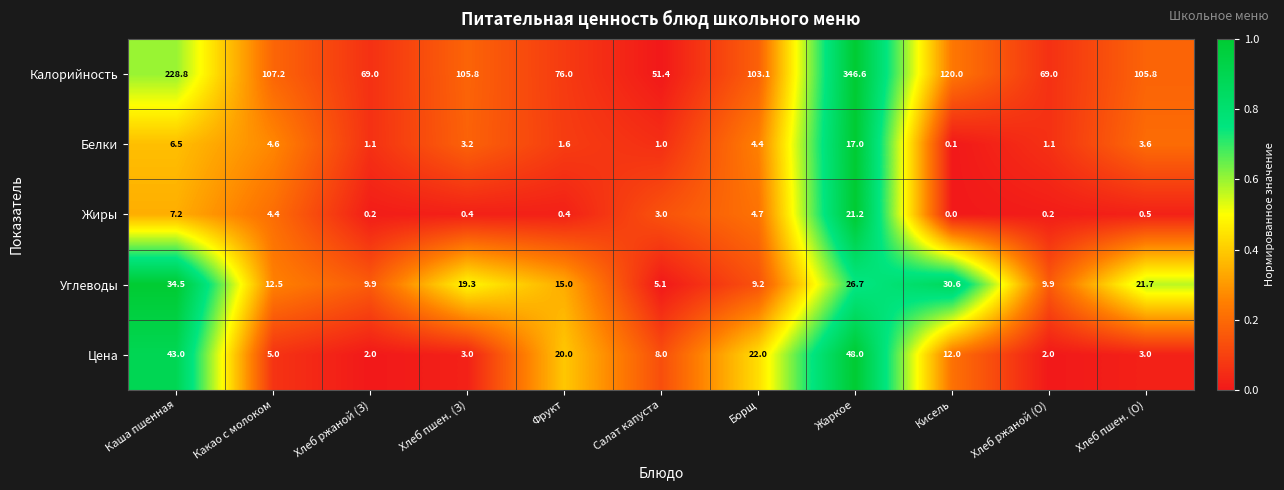

Rank the series at Кисель from highest to lowest value.

Калорийность, Углеводы, Цена, Белки, Жиры